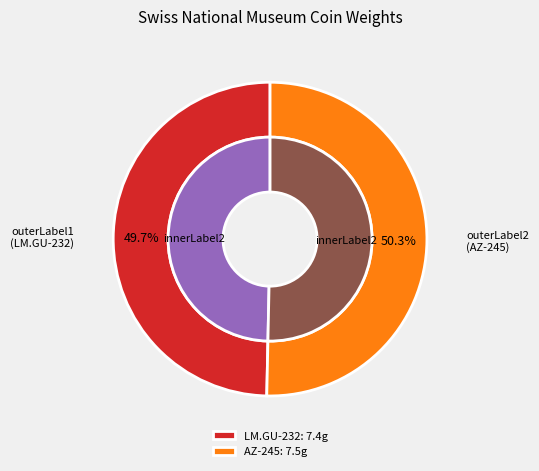

Does AZ-245 represent more than half of the total?

Yes